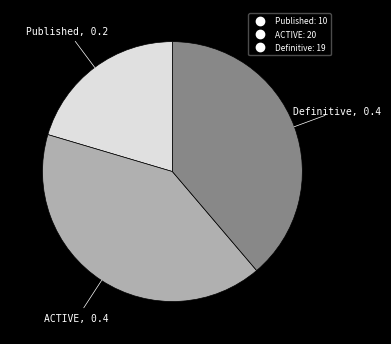

What is the largest slice in the pie chart?

ACTIVE